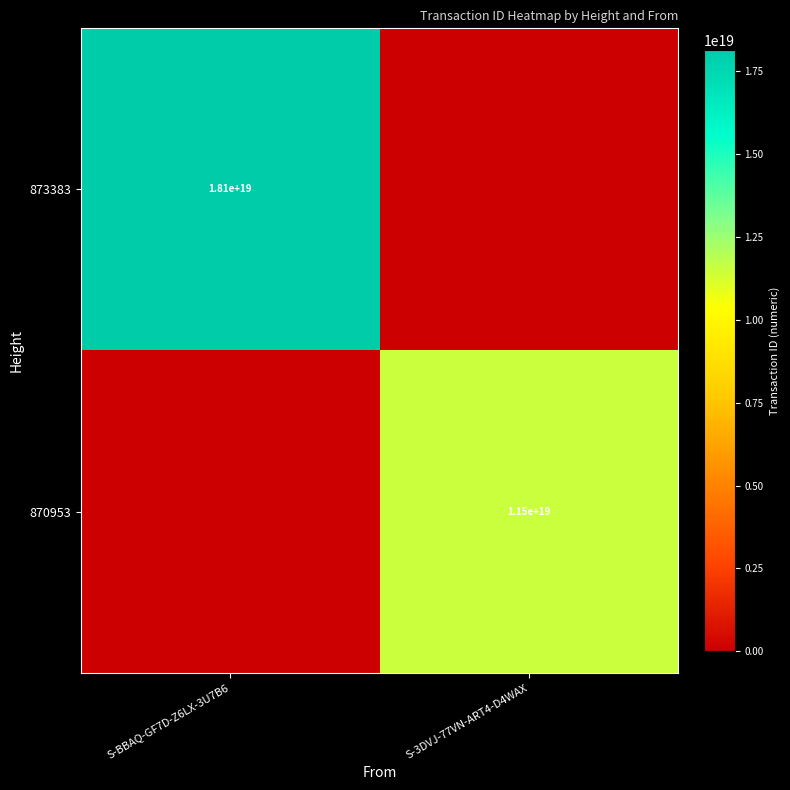

True or false: 870953 has a value of 11500000000000000000 at S-3DVJ-77VN-ART4-D4WAX.

True